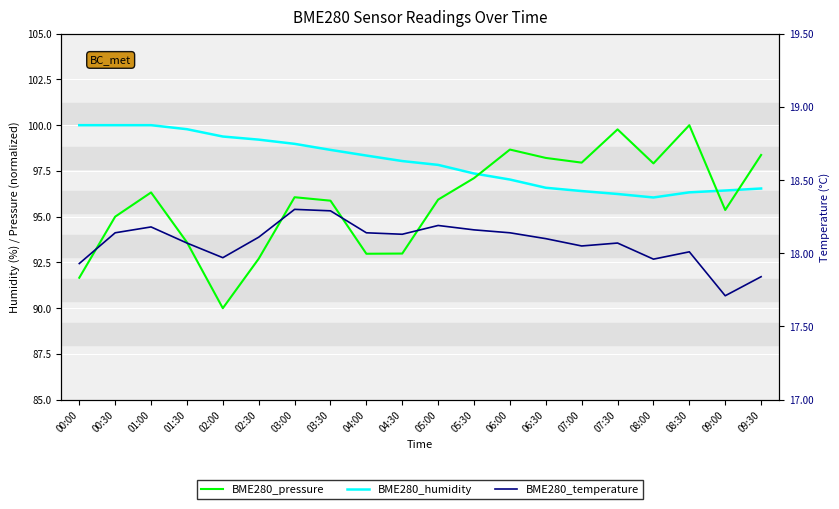

True or false: BME280_humidity has a value of 96.6 at 06:30.

True